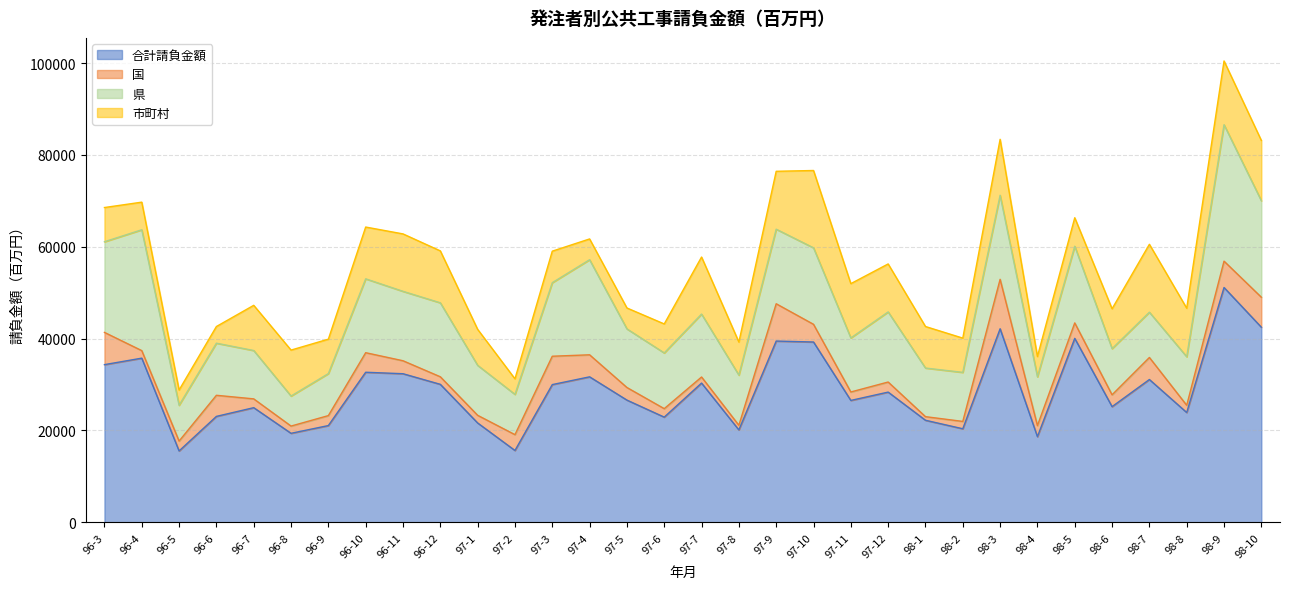

In 県, how many points are higher than both neighbors (excluding endpoints)?

11